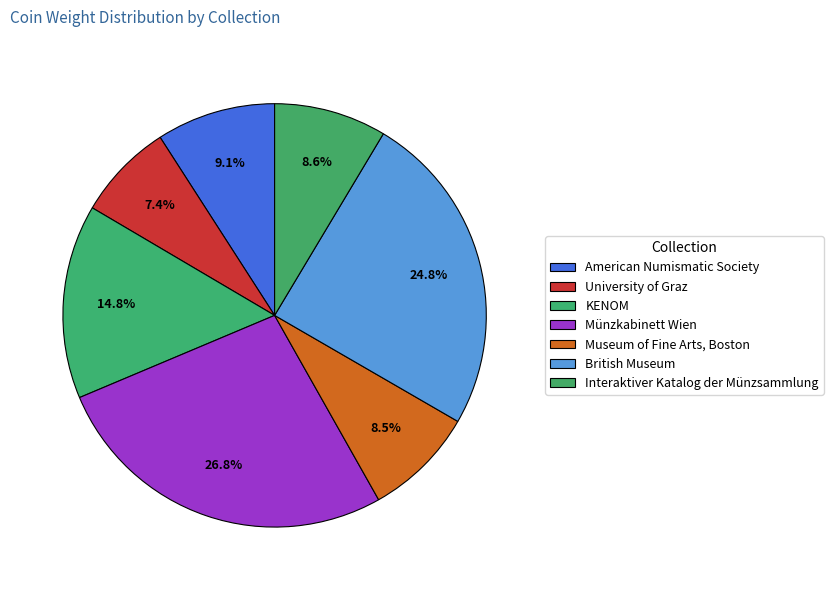

Is American Numismatic Society the majority of the pie?

No